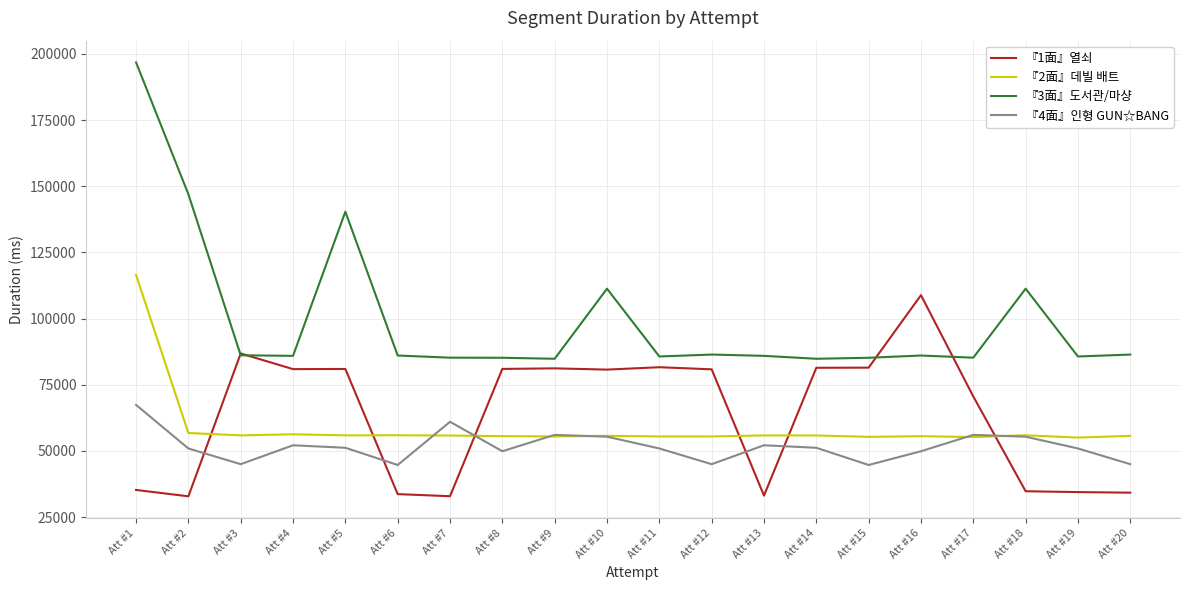

Which series has the largest total across all categories?

『3面』도서관/마샹